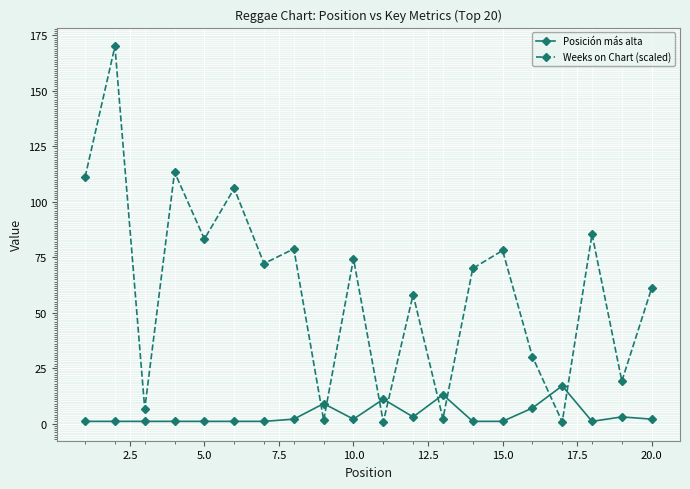

What is the average value of the Posición más alta series?

4.0